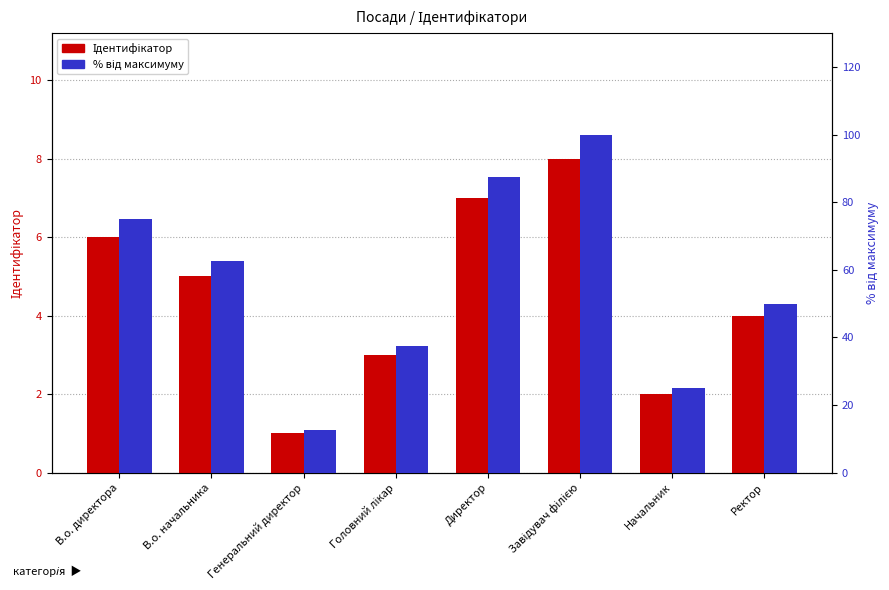

The % від макс. series shows 50.0 at Ректор. True or false?

True